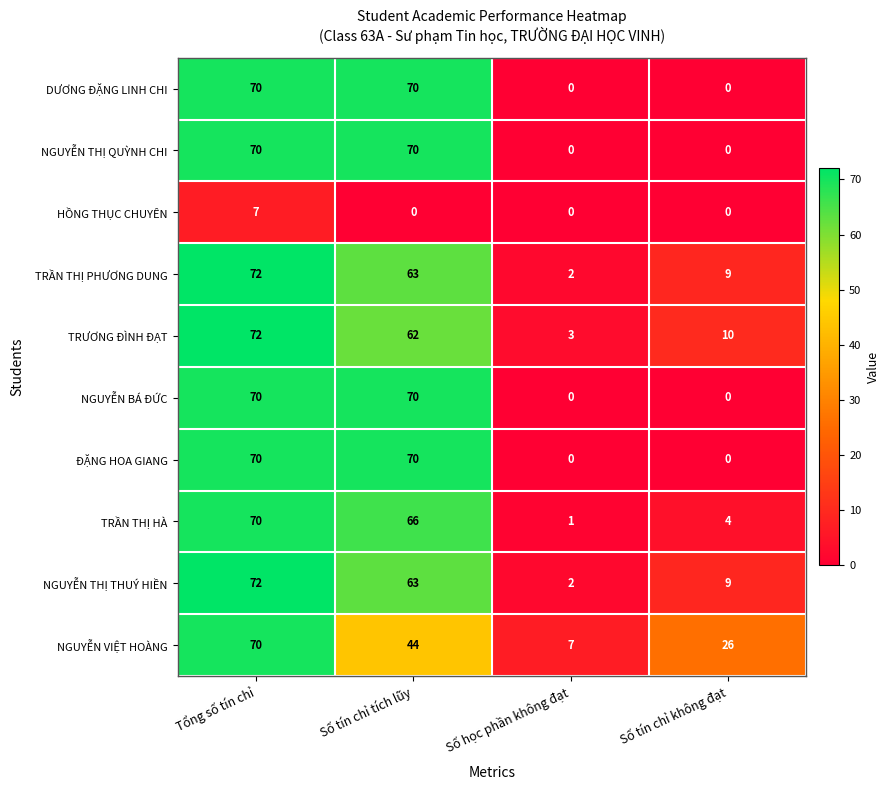

The NGUYỄN BÁ ĐỨC series shows 0 at Số học phần không đạt. True or false?

True